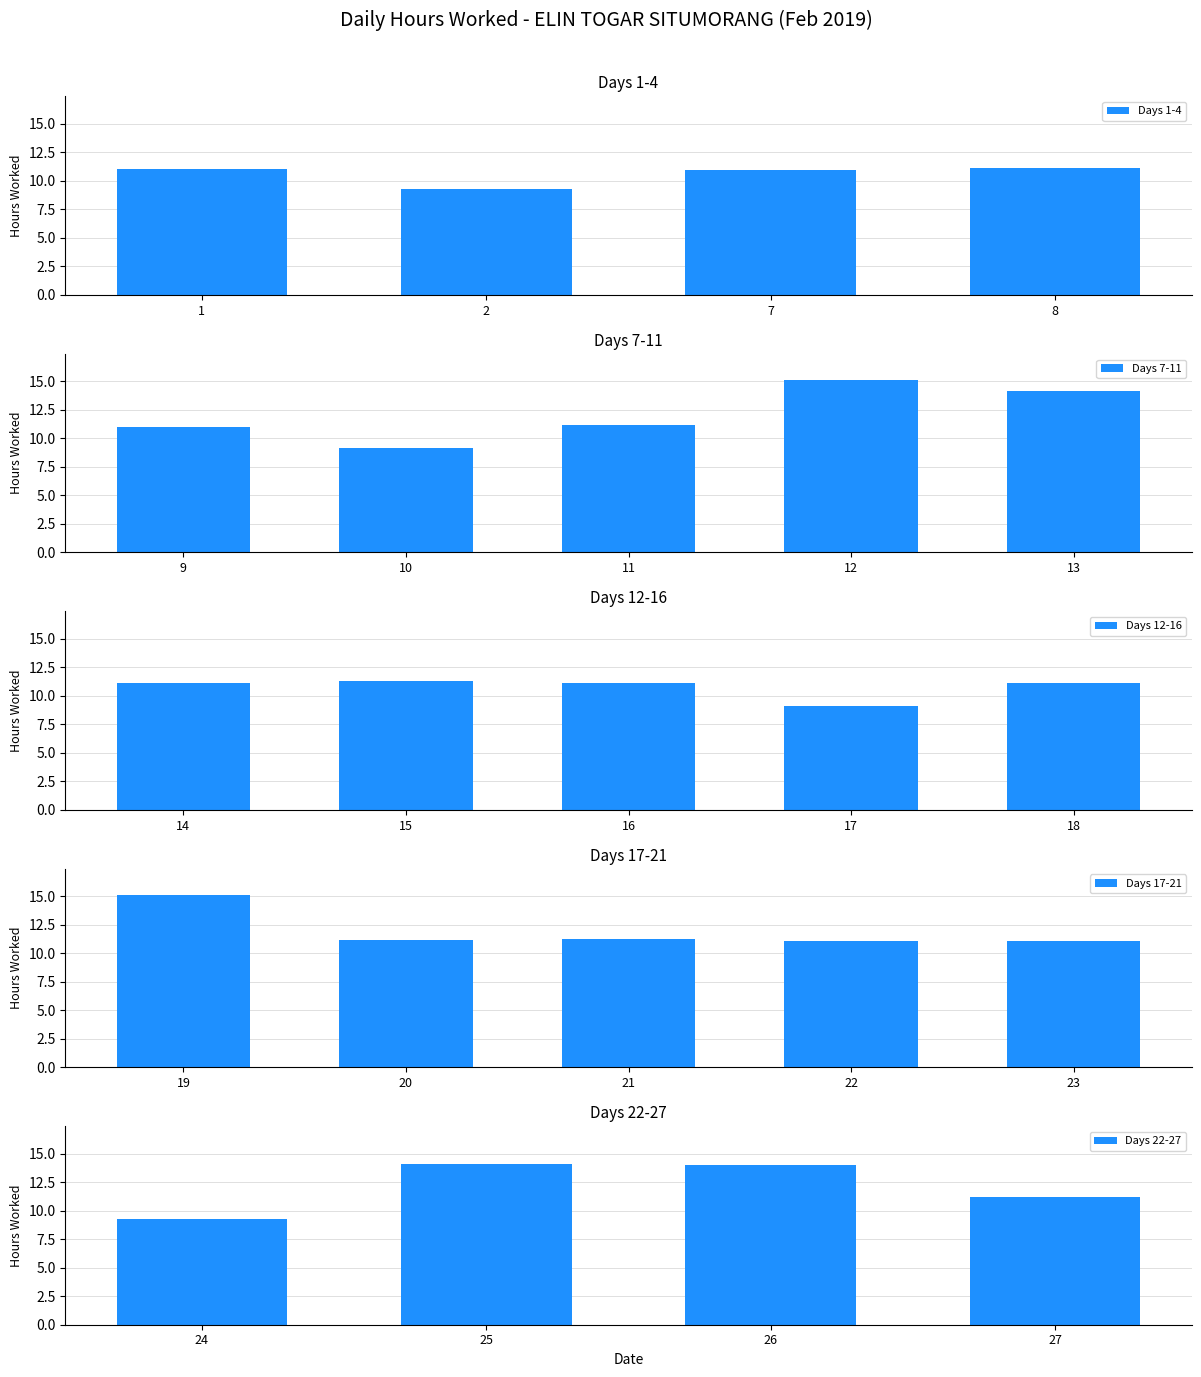

What is the sum of all values?

265.1